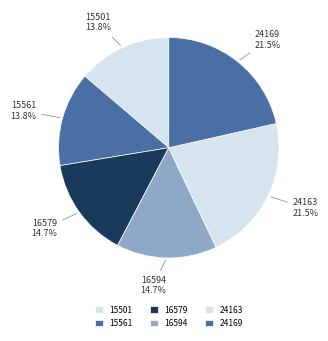

To the nearest percent, what is the combined percentage of 15501 and 24169?

35%